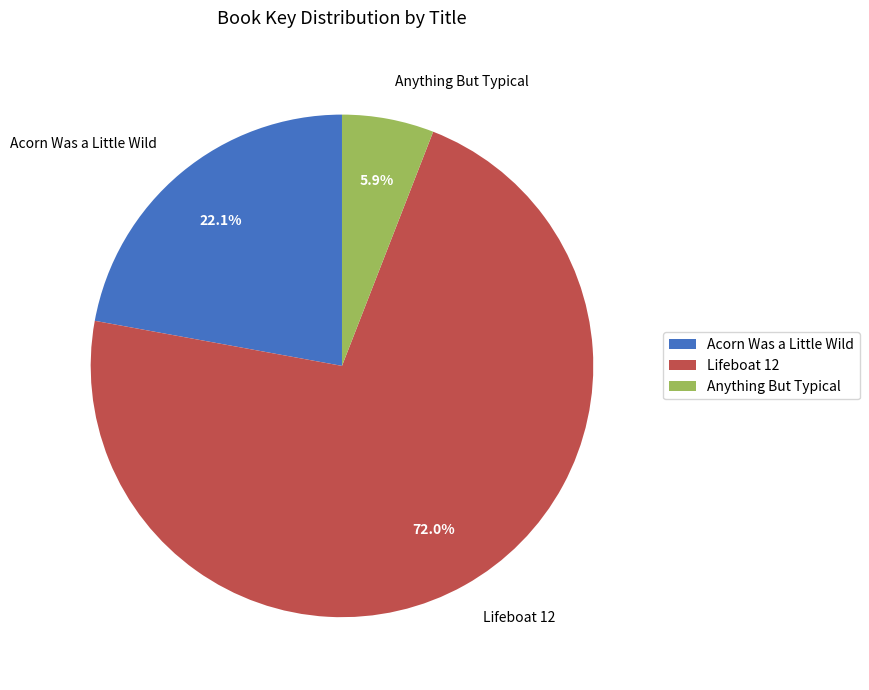

Which category has the biggest portion of the pie?

Lifeboat 12